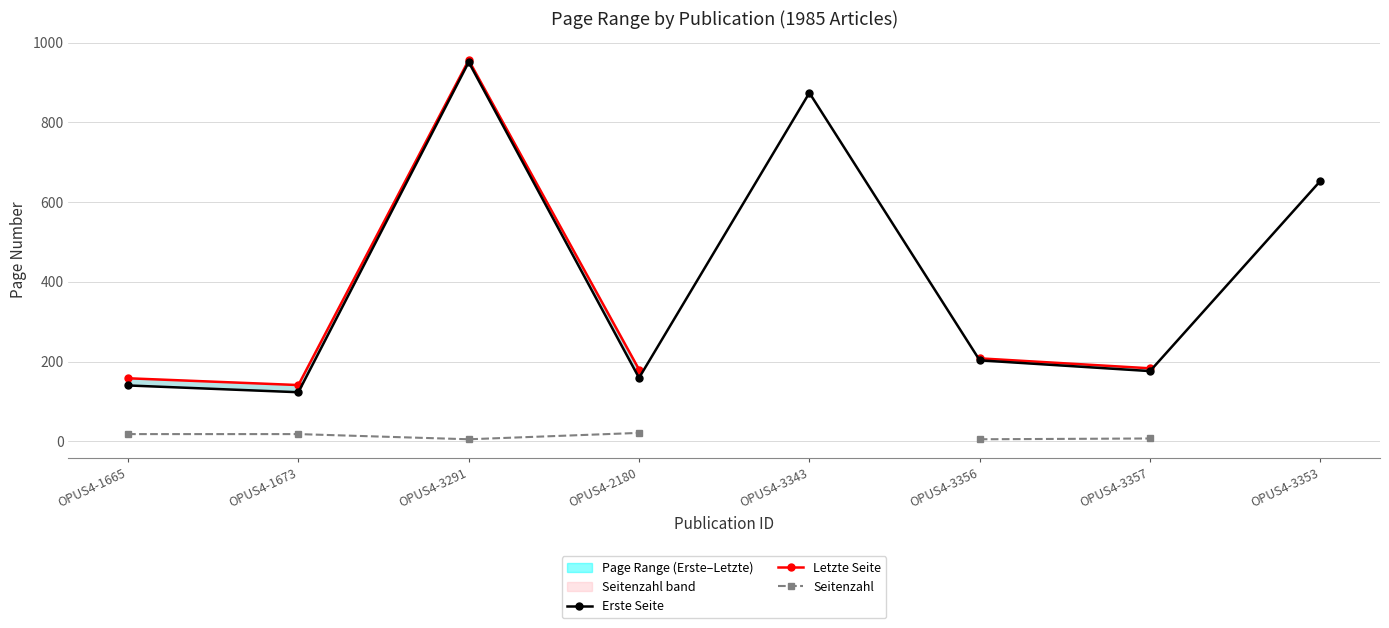

What is the label of the 6th point from the left?

OPUS4-3356